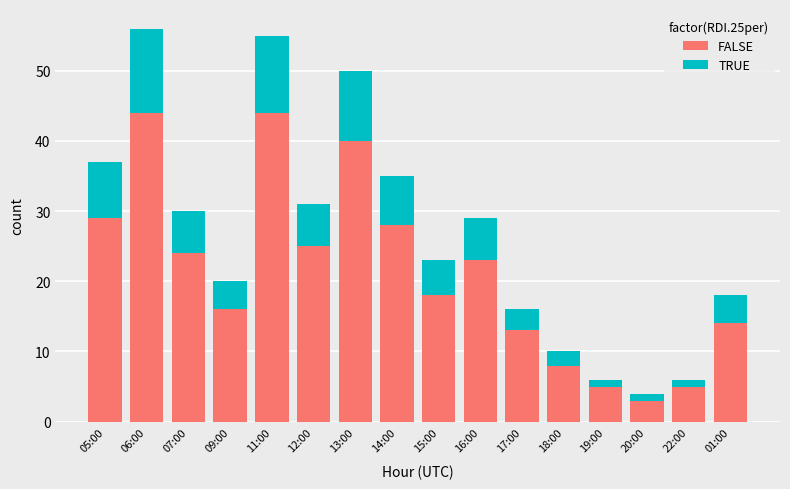

Which category has the lowest value in the FALSE series?

20:00